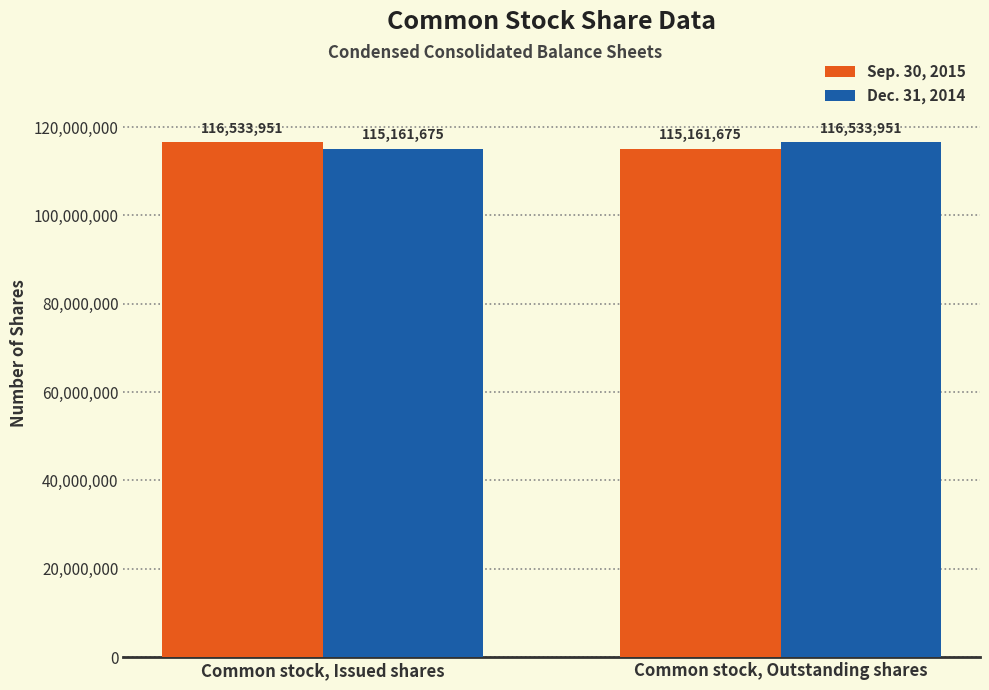

Where is Dec. 31, 2014 nearest to the value 115847813?

Common stock, Issued shares